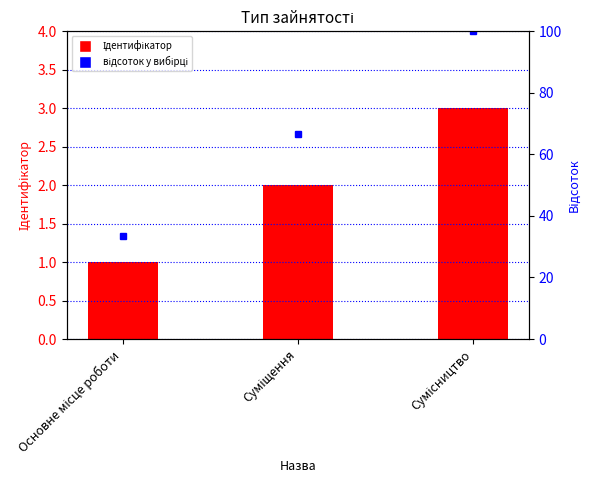

True or false: відсоток у вибірці has a value of 66.7 at Суміщення.

True